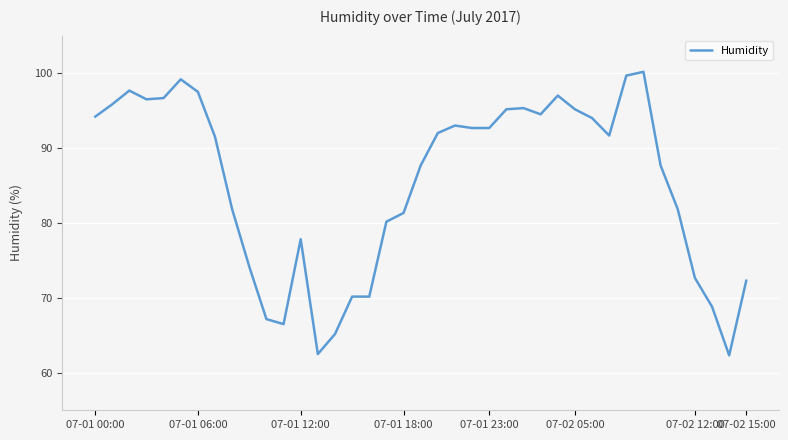

What is the maximum value shown in the chart?

100.2